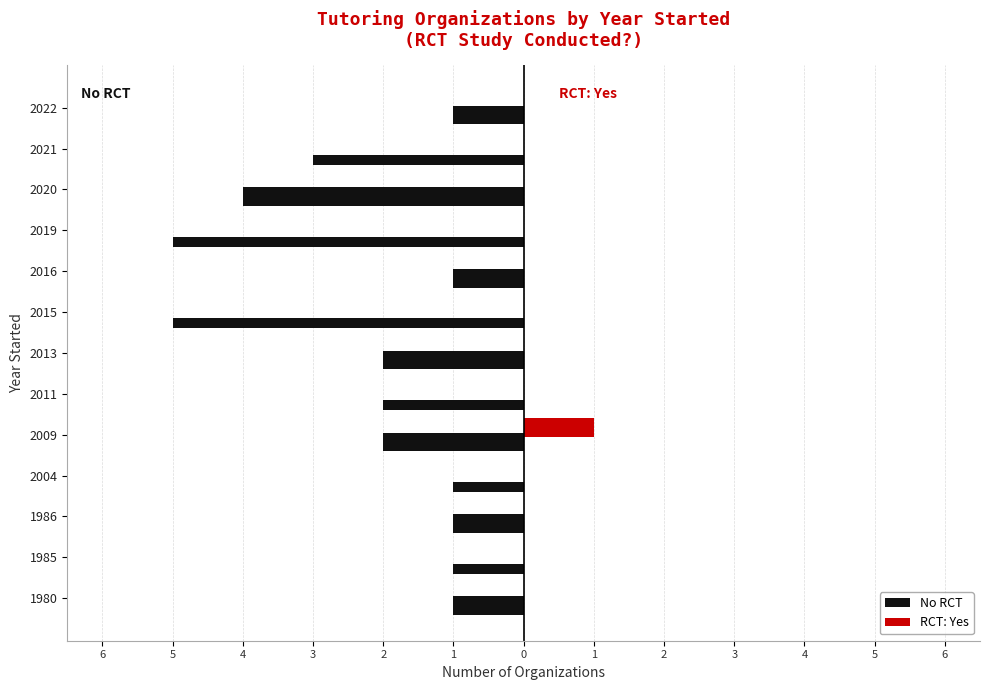

Rank the series by their average value, from highest to lowest.

No RCT, RCT: Yes